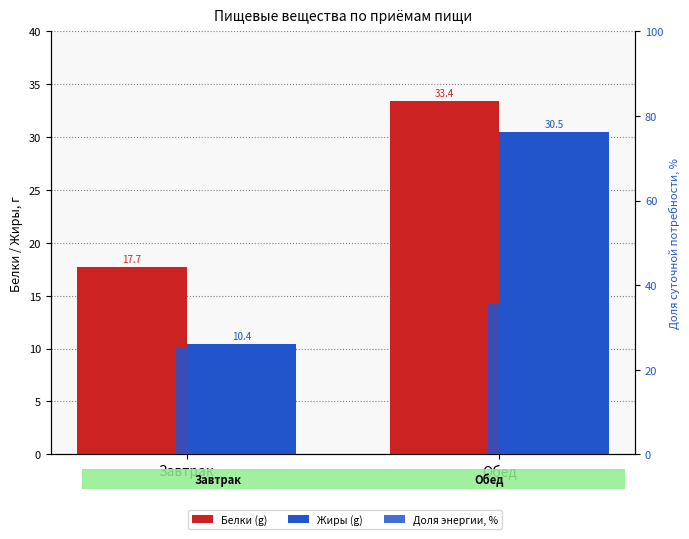

What position from the right is Обед?

1